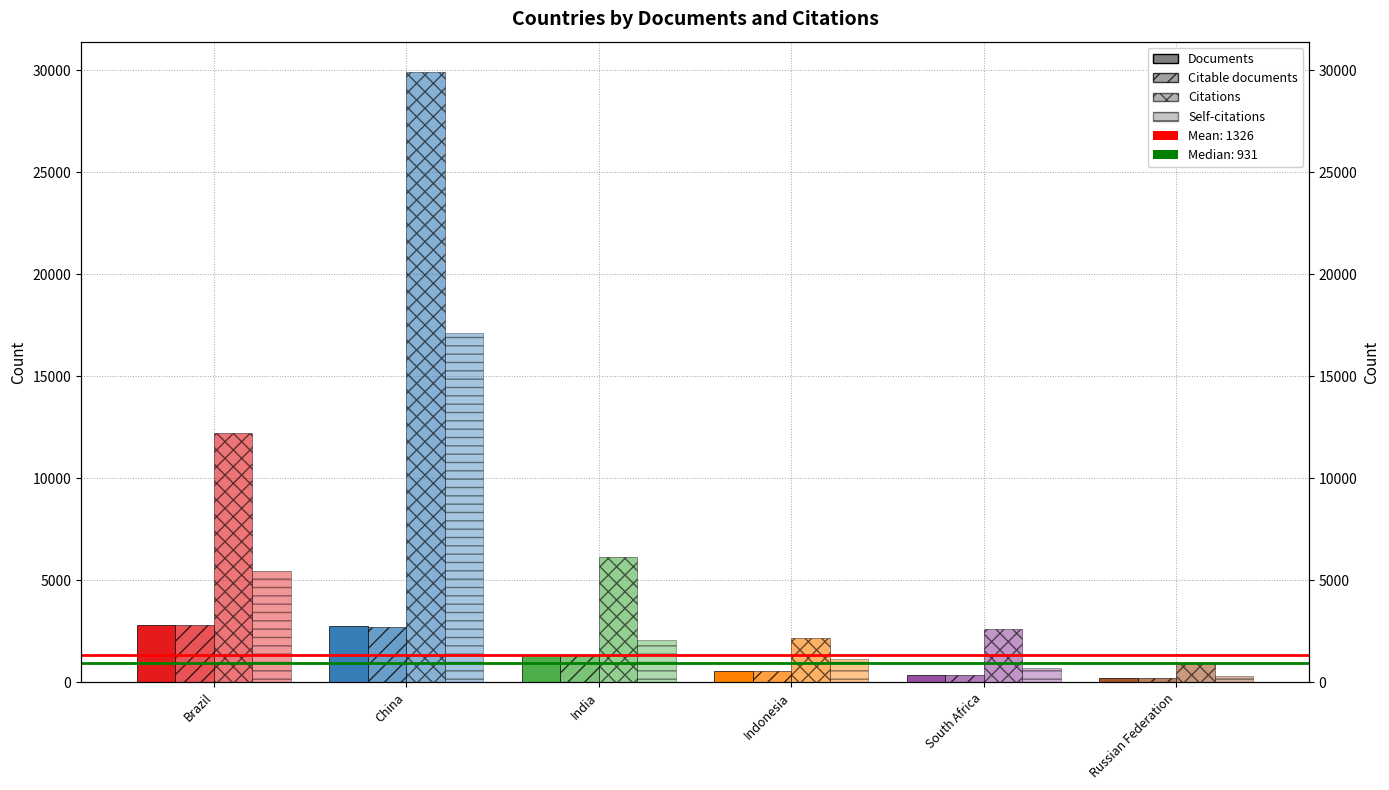

List the labels in order of Citations value, largest first.

China, Brazil, India, South Africa, Indonesia, Russian Federation